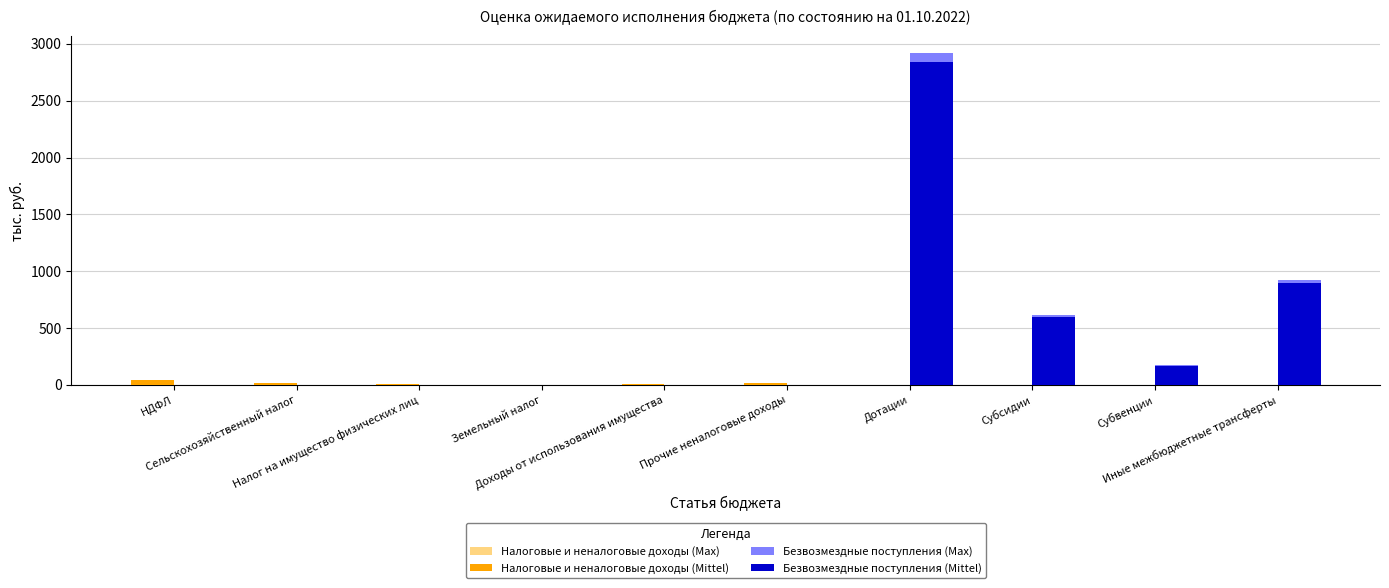

What is the sum of all Безвозмездные поступления (Mittel) values?

4497.8